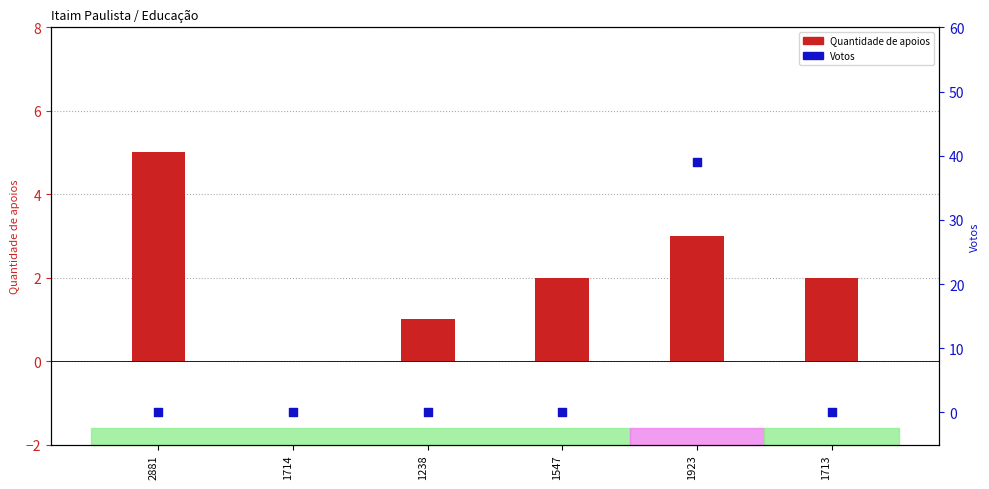

Which series has the widest spread of Y values?

Votos